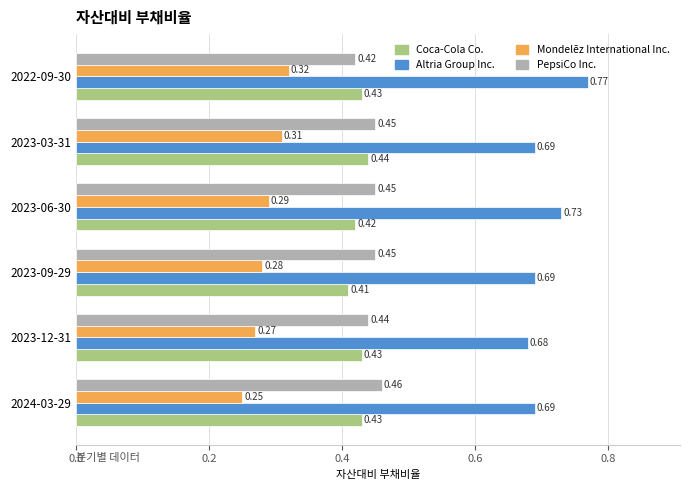

At which category is the sum across all series the highest?

2022-09-30